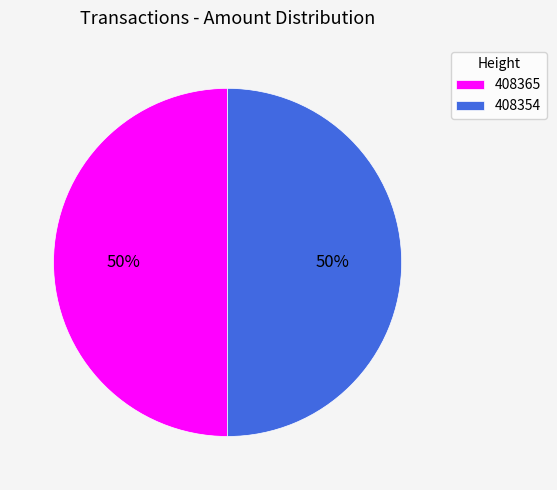

What is the ratio of the value at 408354 to the value at 408365?

1.0